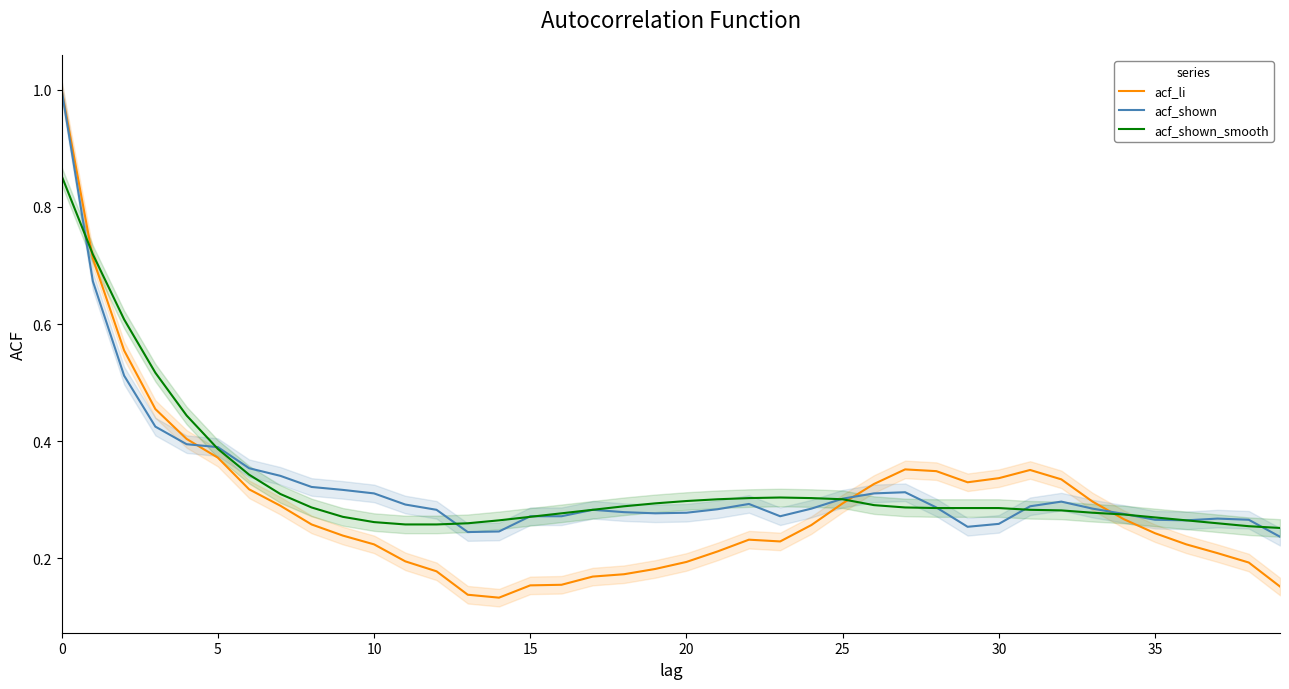

At which label does acf_li reach its minimum?

14